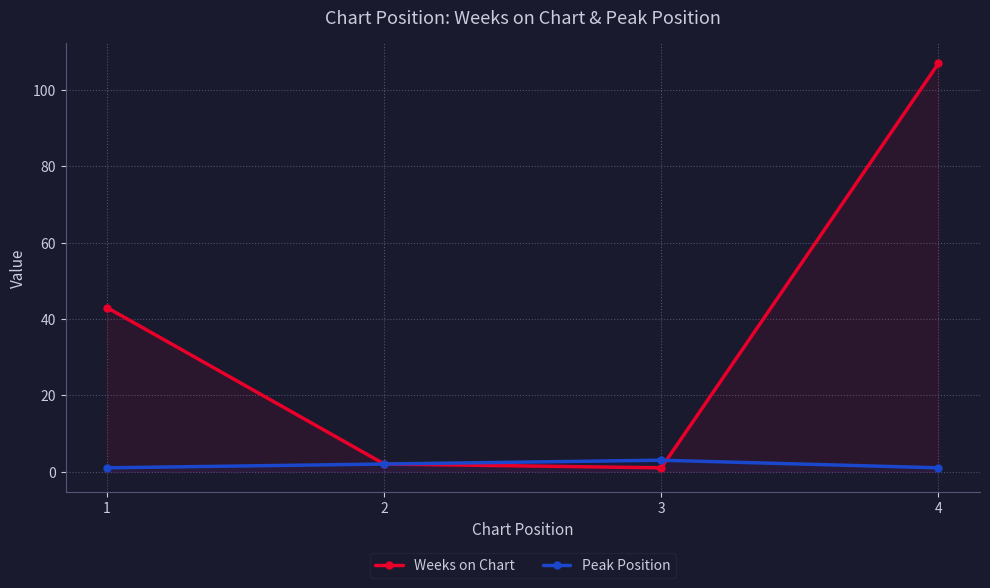

Rank the categories by Peak Position value from lowest to highest.

1, 4, 2, 3